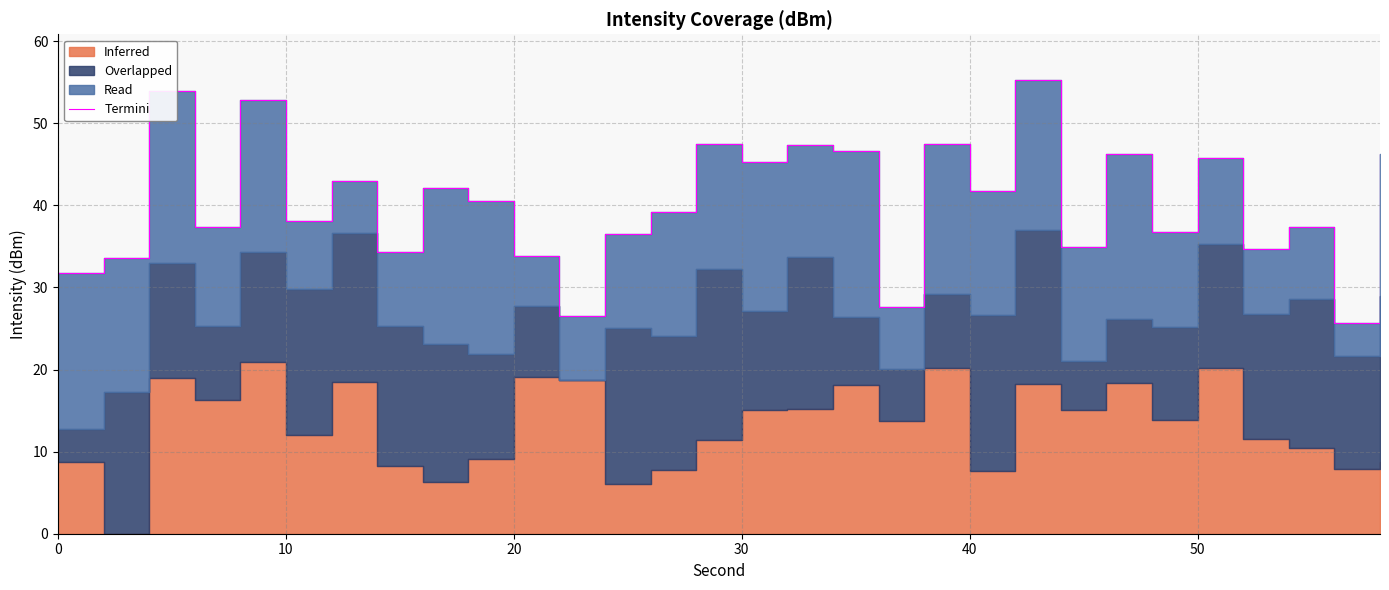

How many points are lower than both their immediate neighbors (excluding endpoints)?

11